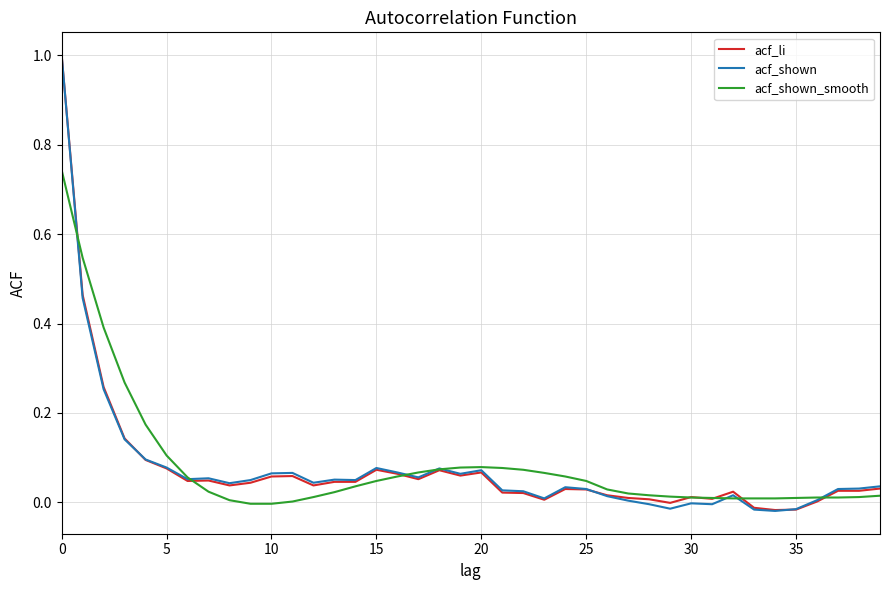

What is the highest value of the acf_li series?

1.0